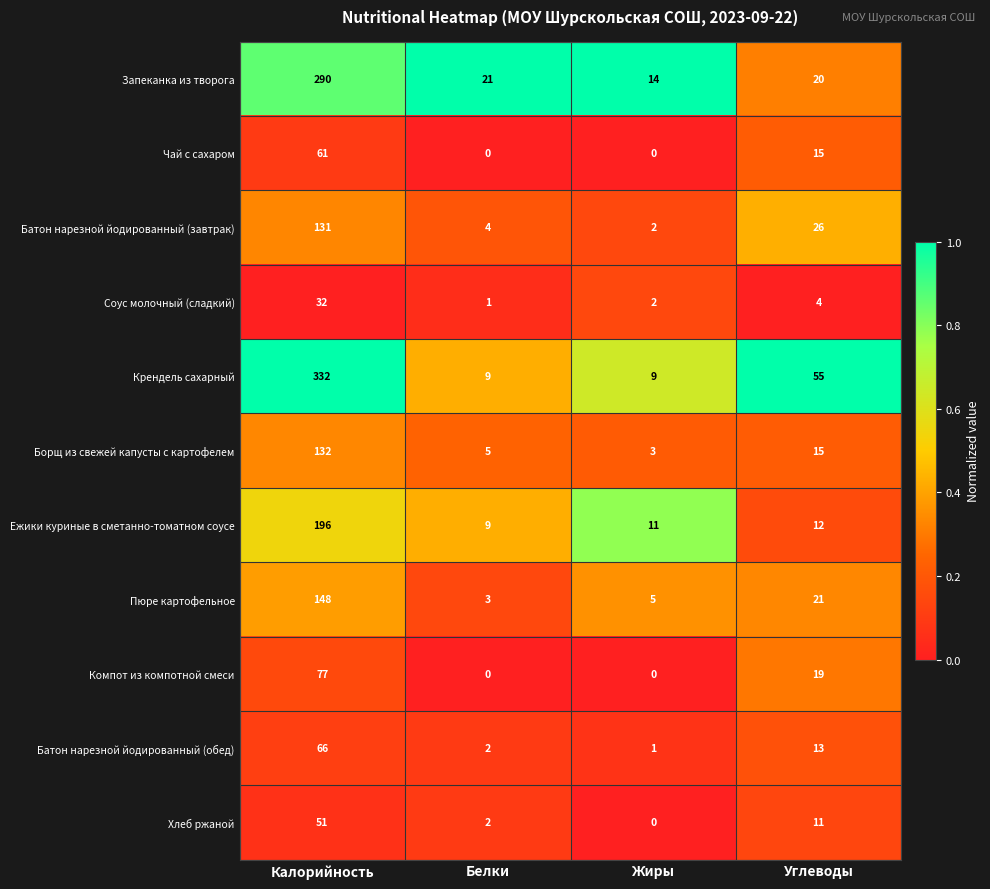

Where does the Пюре картофельное series first go above 21?

Калорийность